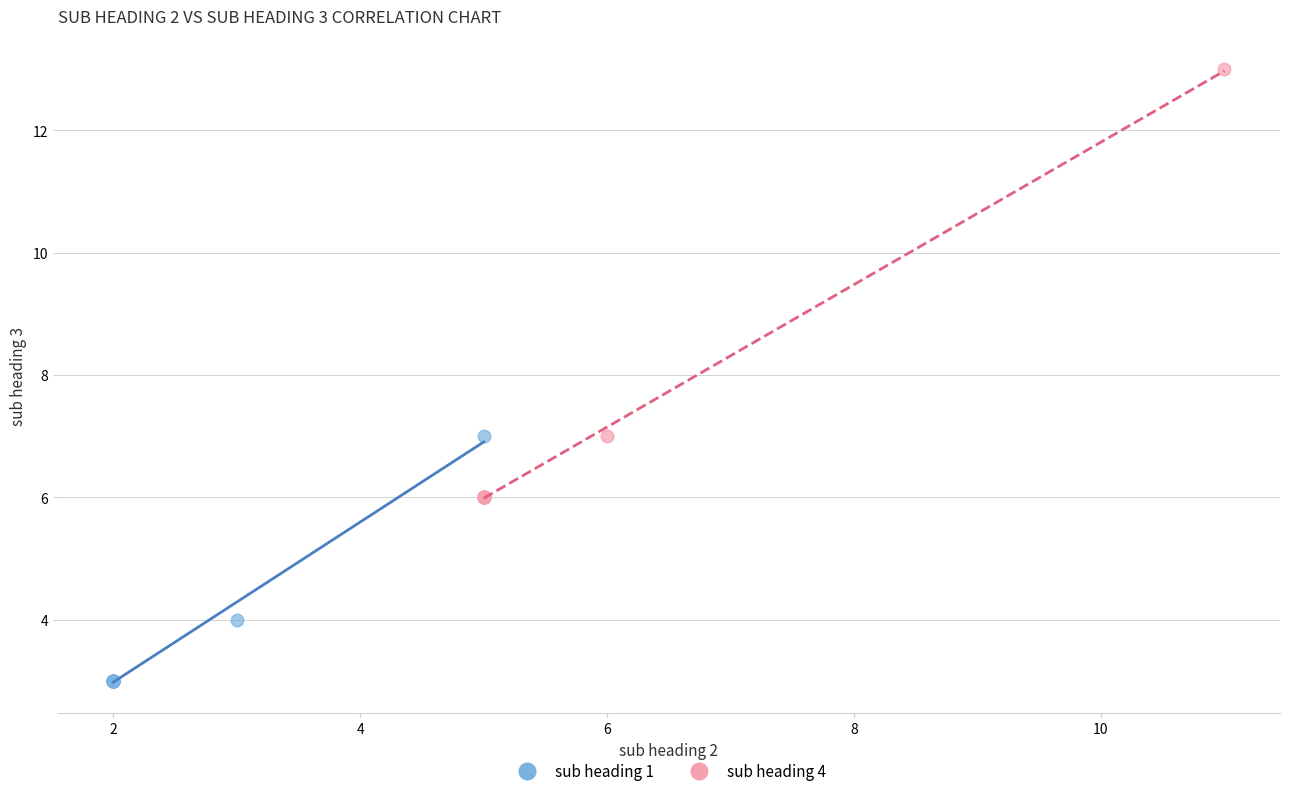

Which series contains the highest Y value?

sub heading 4